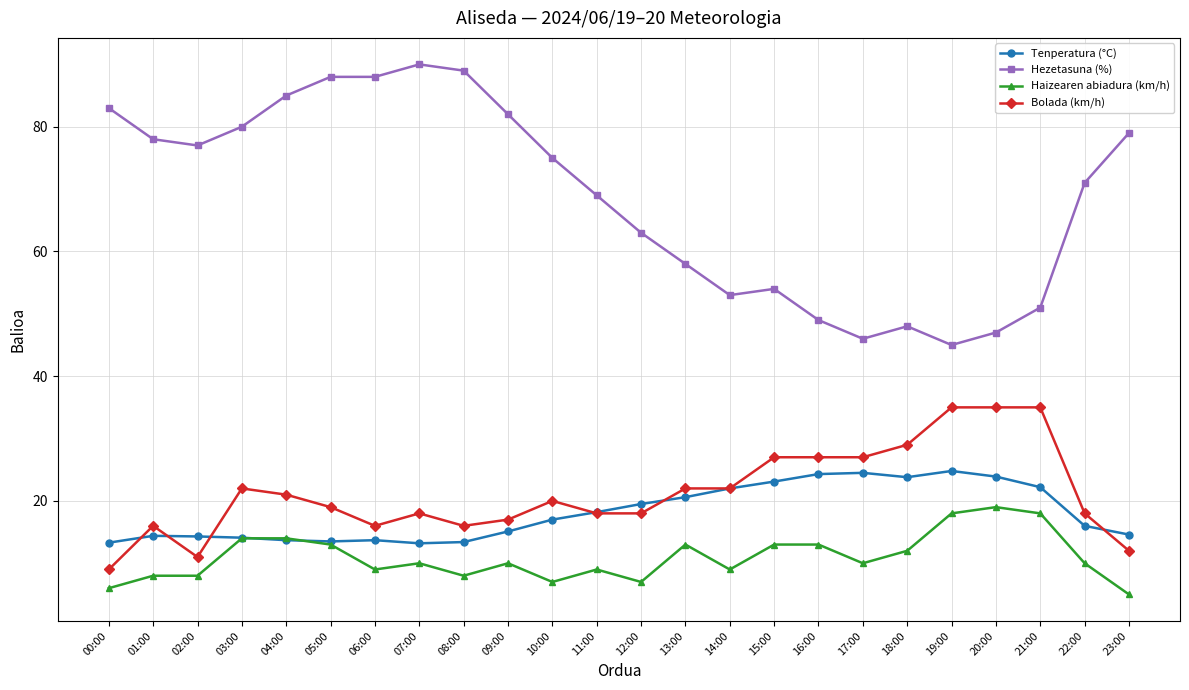

What is the total value across all series at 03:00?

130.1